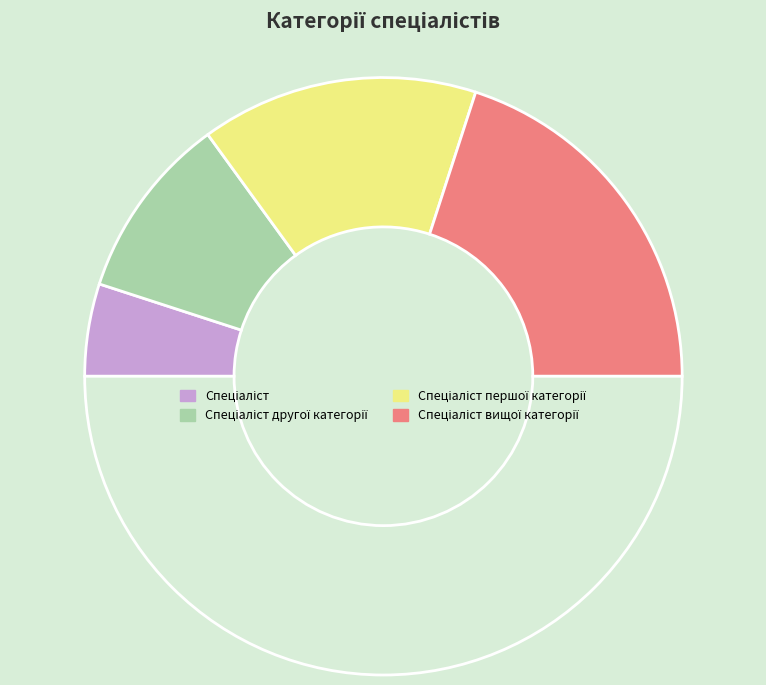

To the nearest percent, what is the average slice percentage?

25%